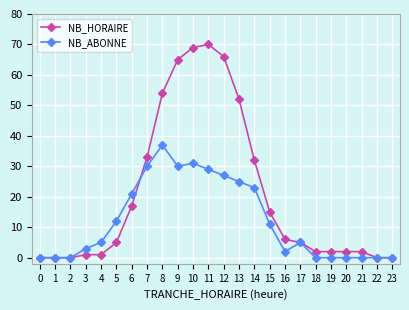

Which series changed the most between 11 and 15?

NB_HORAIRE